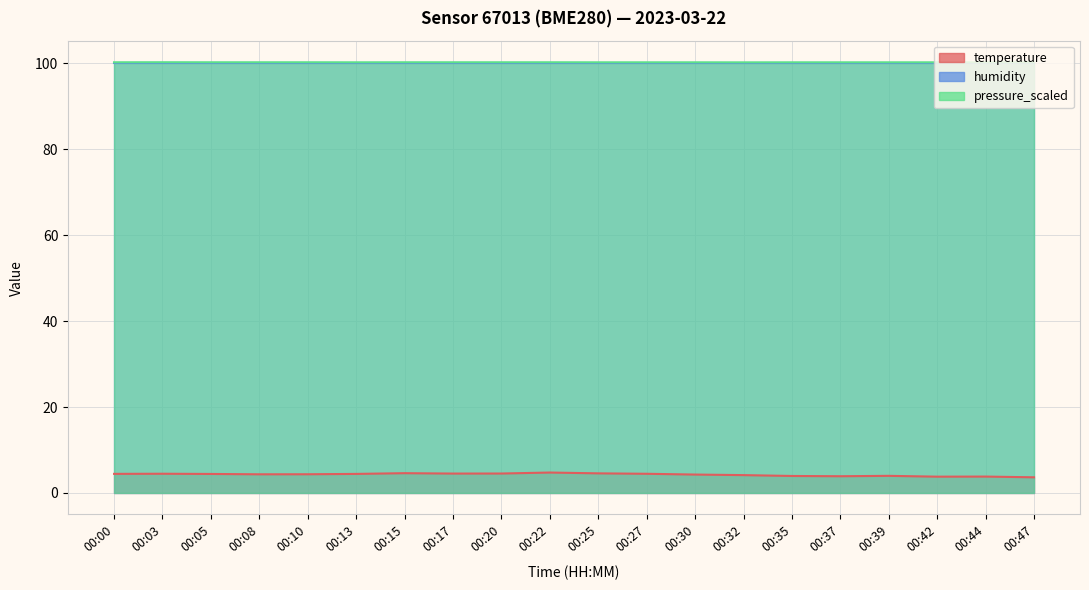

Reading left to right, extract all data points from this chart.

temperature: 00:00=4.4	00:03=4.5	00:05=4.4	00:08=4.3	00:10=4.3	00:13=4.4	00:15=4.6	00:17=4.5	00:20=4.5	00:22=4.8	00:25=4.6	00:27=4.5	00:30=4.3	00:32=4.2	00:35=4.0	00:37=3.9	00:39=4.0	00:42=3.8	00:44=3.8	00:47=3.6
pressure_scaled: 00:00=100.2	00:03=100.3	00:05=100.2	00:08=100.2	00:10=100.2	00:13=100.2	00:15=100.2	00:17=100.2	00:20=100.2	00:22=100.2	00:25=100.2	00:27=100.2	00:30=100.2	00:32=100.2	00:35=100.2	00:37=100.2	00:39=100.2	00:42=100.2	00:44=100.2	00:47=100.2